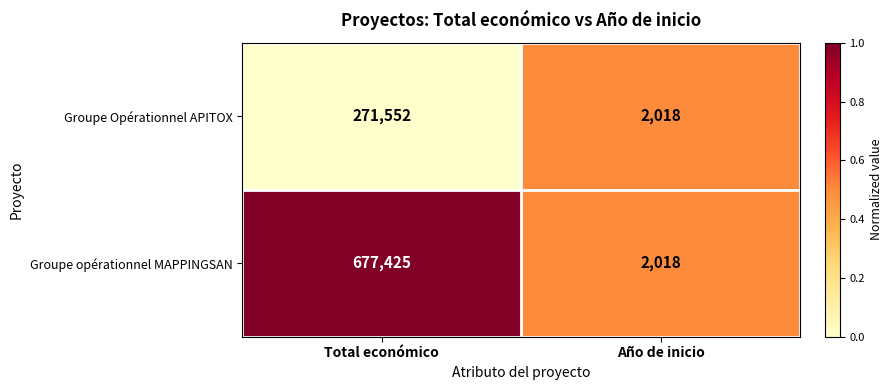

At which label does Groupe opérationnel MAPPINGSAN reach its peak?

Total económico